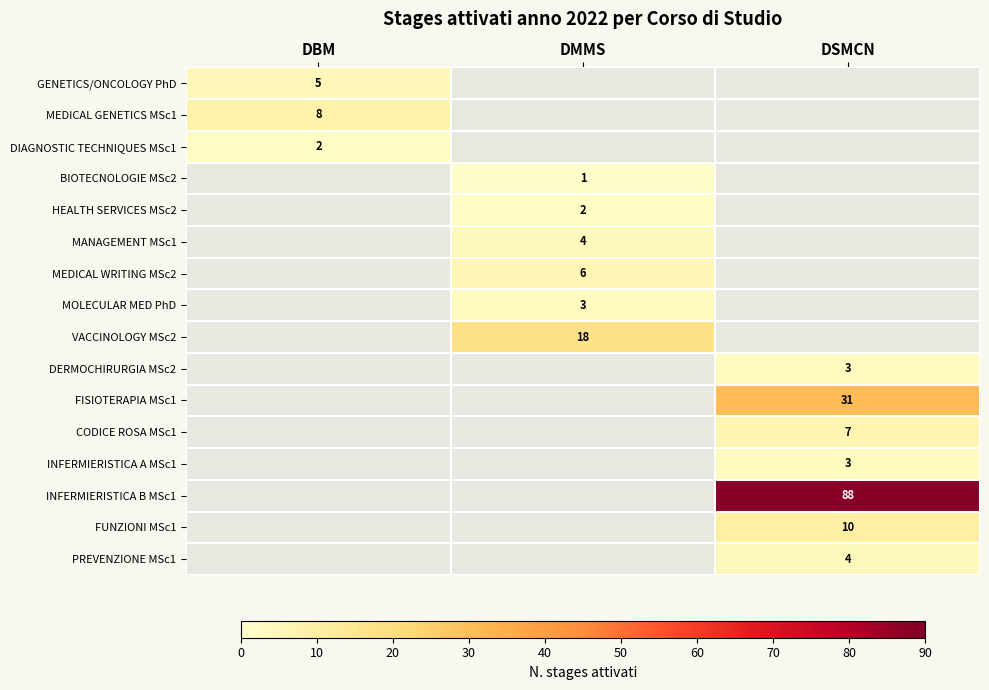

How many categories are shown in the chart?

3